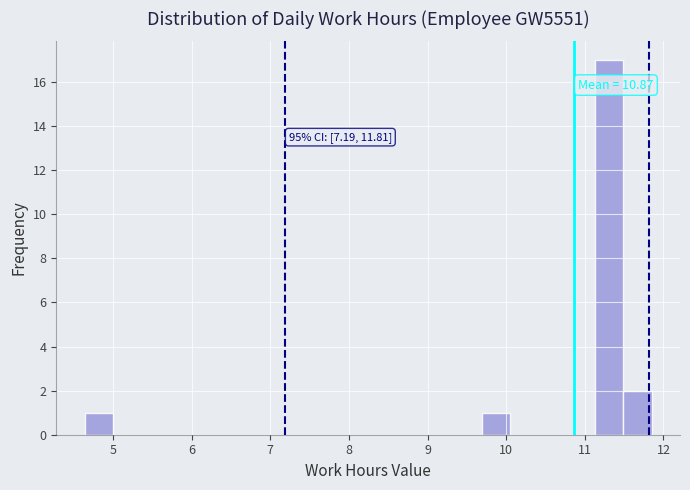

Around what value on the x-axis is the tallest bar? Give the approximate position of its centre, as read against the axis.

11.3